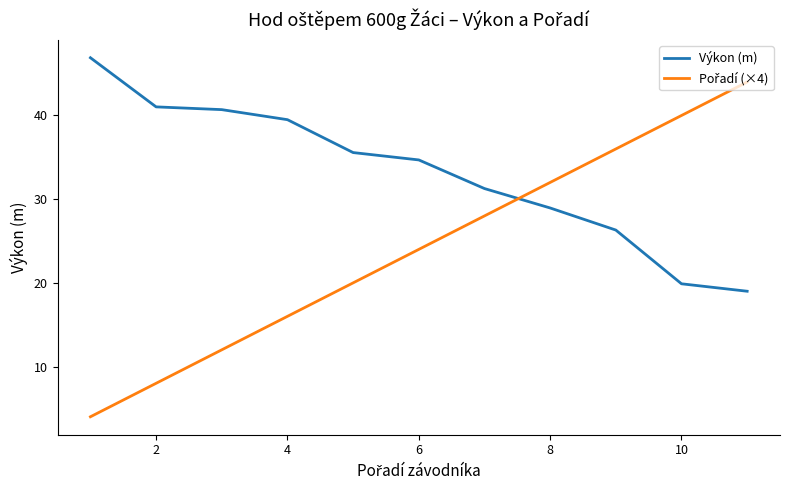

What is the maximum value shown in the chart?

46.9